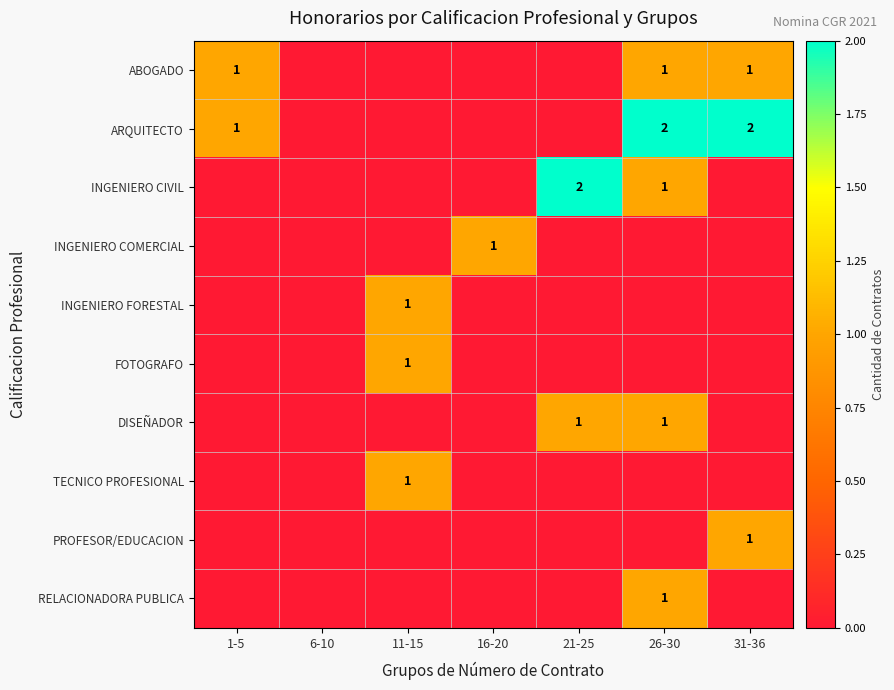

The value of INGENIERO FORESTAL at 11-15 is 1. True or false?

True